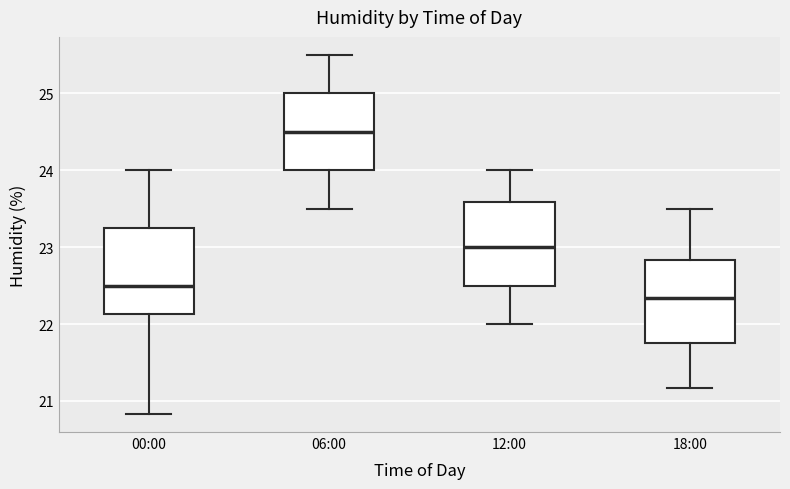

Where does the upper whisker of the box for 12:00 end on the y-axis? The values are not printed on the chart, so give them approximately, as read against the axis.

24.0